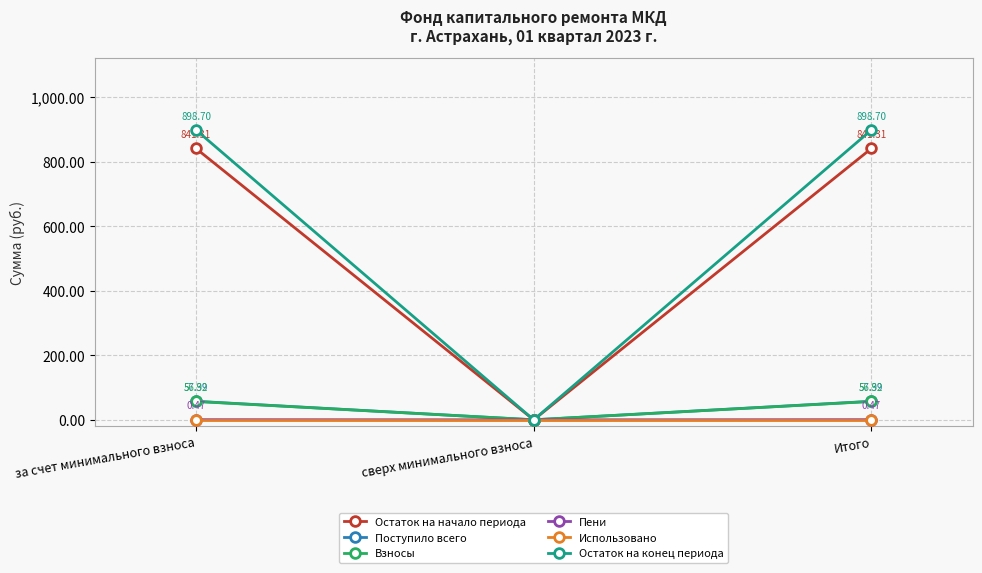

What is the spread (max minus min) of values at за счет минимального взноса?

898.7